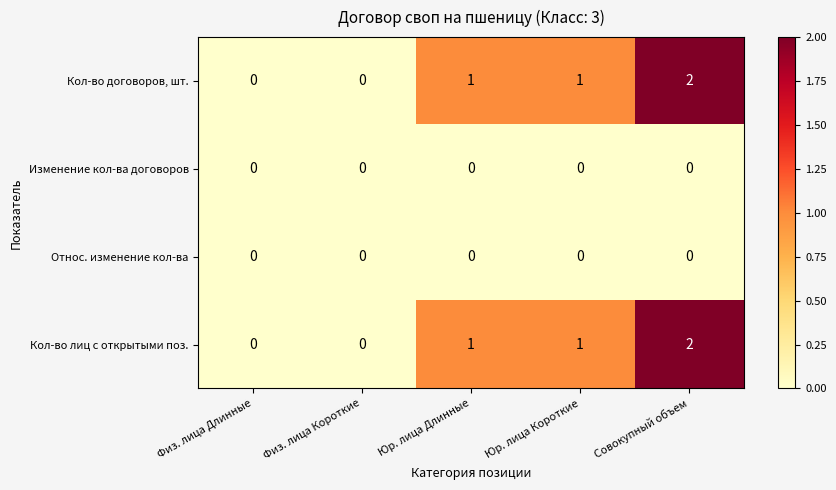

What is the sum of all Кол-во лиц с открытыми поз. values?

4